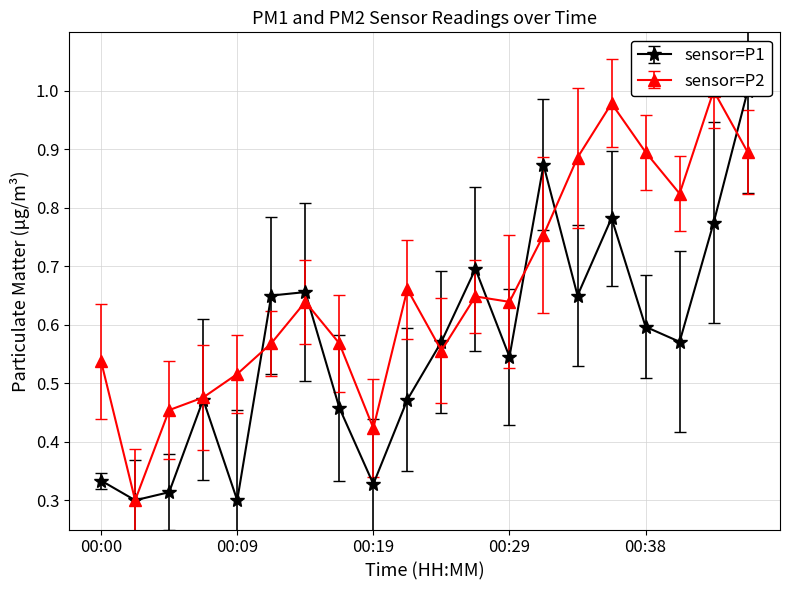

Reading left to right, list all the values displayed in this chart.

P1: 00:00=0.3	00:02=0.3	00:04=0.3	00:07=0.5	00:09=0.3	00:12=0.7	00:14=0.7	00:17=0.5	00:19=0.3	00:21=0.5	00:24=0.6	00:26=0.7	00:29=0.5	00:31=0.9	00:34=0.7	00:36=0.8	00:38=0.6	00:41=0.6	00:43=0.8	00:46=1.0
P2: 00:00=0.5	00:02=0.3	00:04=0.5	00:07=0.5	00:09=0.5	00:12=0.6	00:14=0.6	00:17=0.6	00:19=0.4	00:21=0.7	00:24=0.6	00:26=0.6	00:29=0.6	00:31=0.8	00:34=0.9	00:36=1.0	00:38=0.9	00:41=0.8	00:43=1.0	00:46=0.9